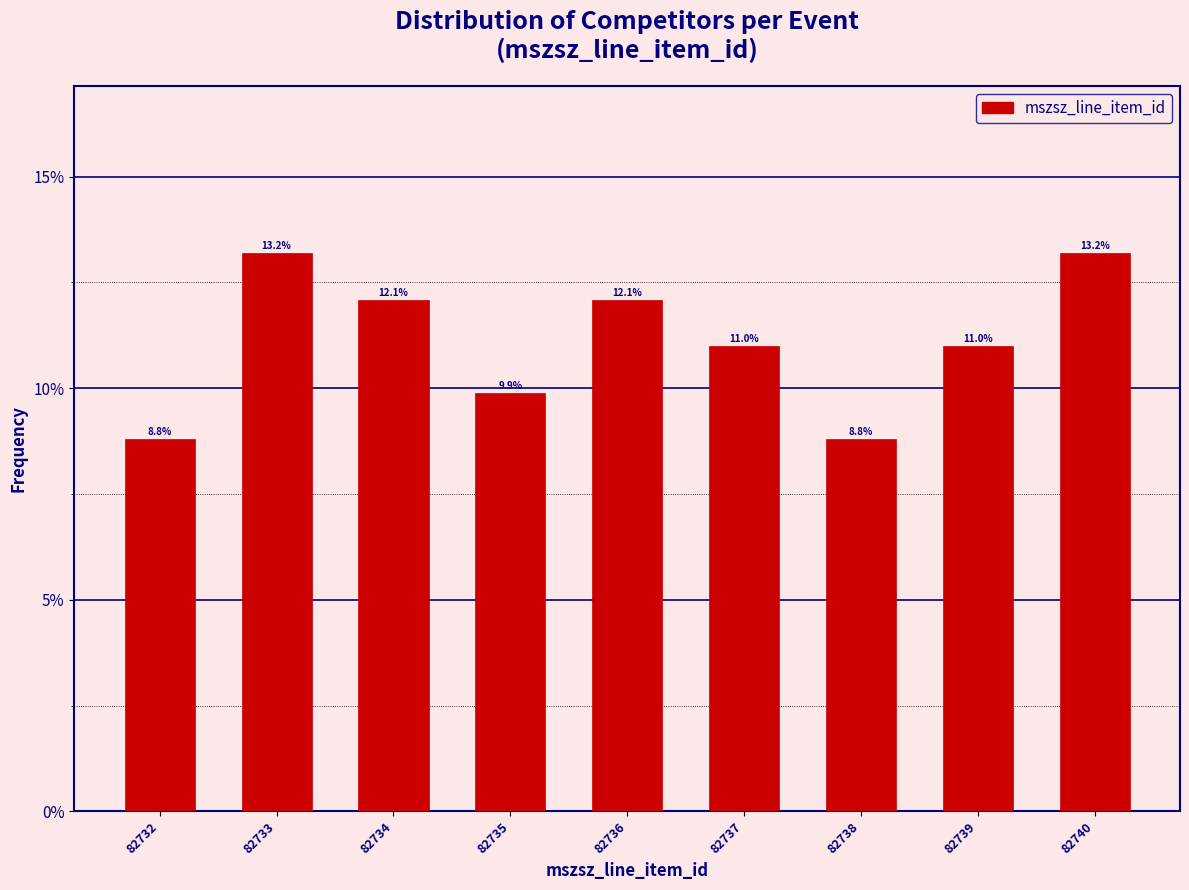

Reading left to right, list all the values displayed in this chart.

8.8	13.2	12.1	9.9	12.1	11.0	8.8	11.0	13.2